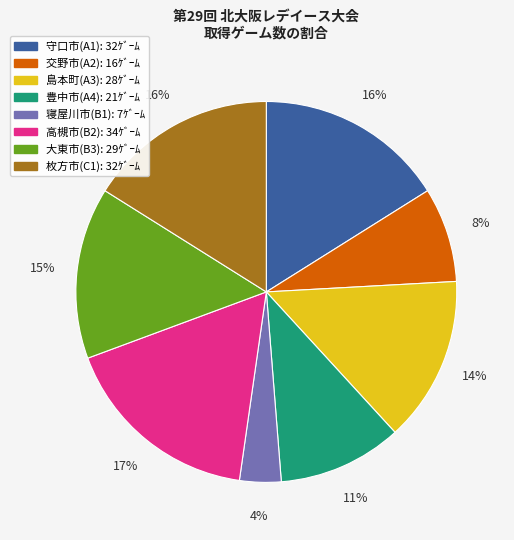

To the nearest percent, what is the average slice percentage?

12%